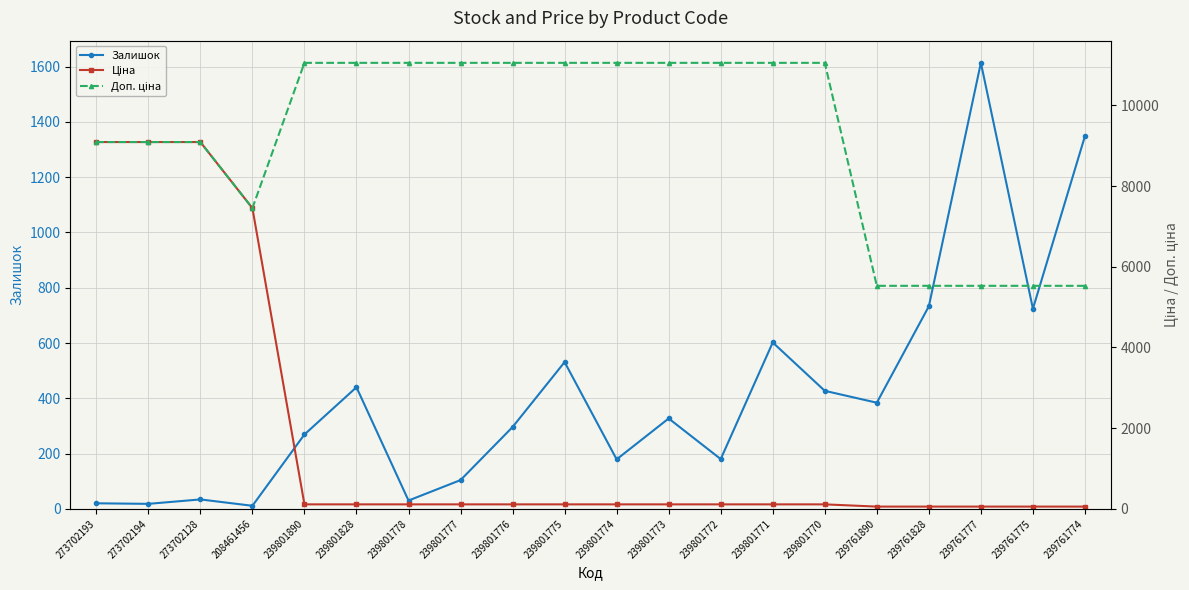

Which series has the largest range (max minus min)?

Ціна